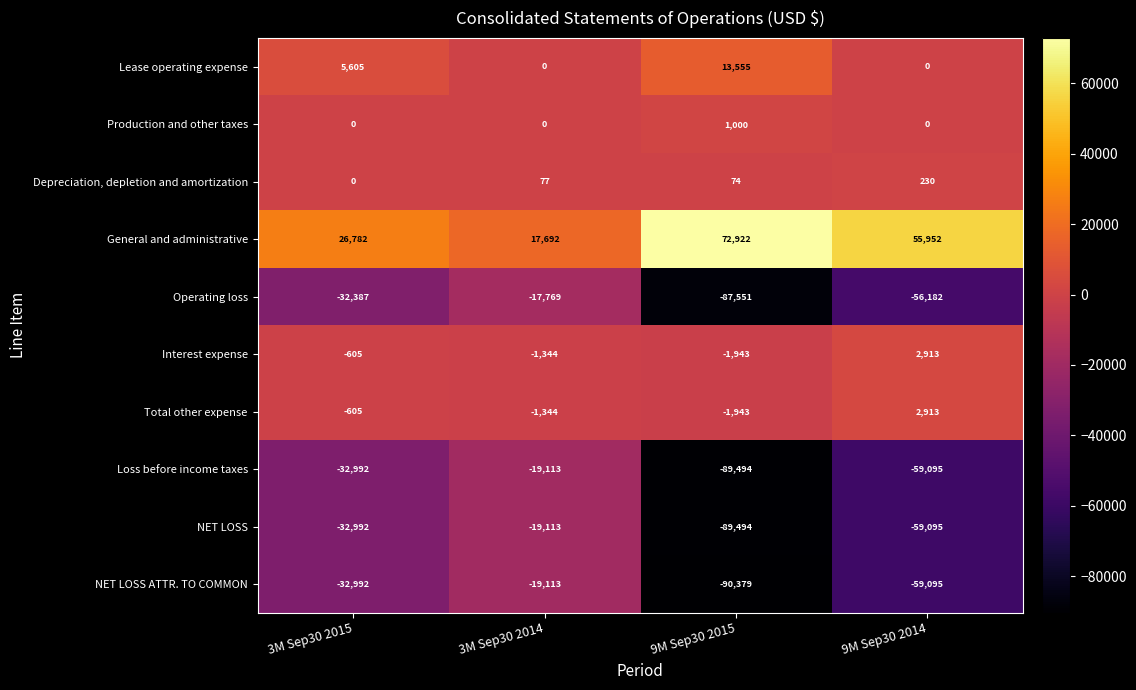

Count the number of data series in this chart.

10